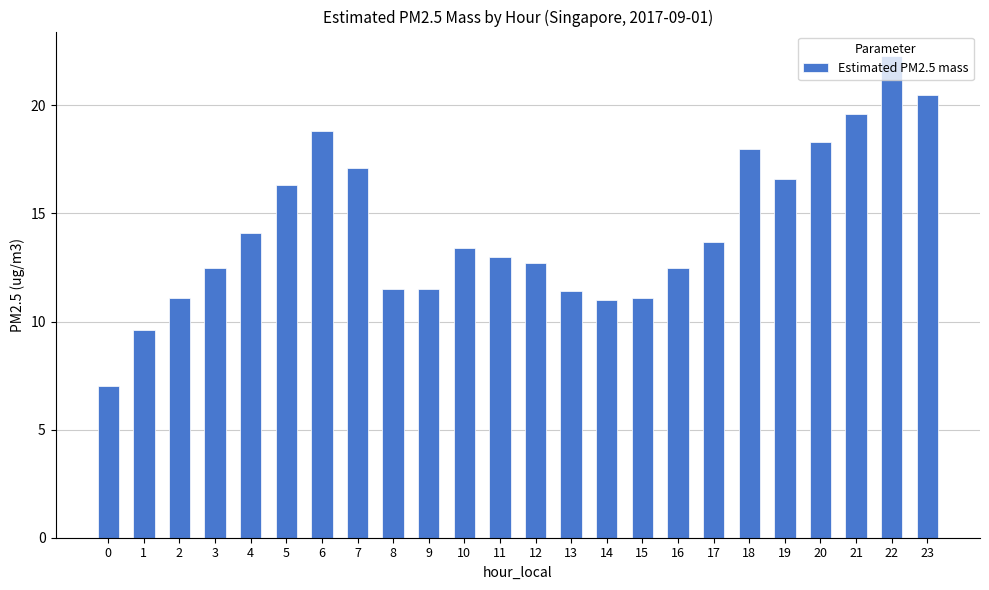

What is the ratio of the value at 6 to the value at 14?

1.7